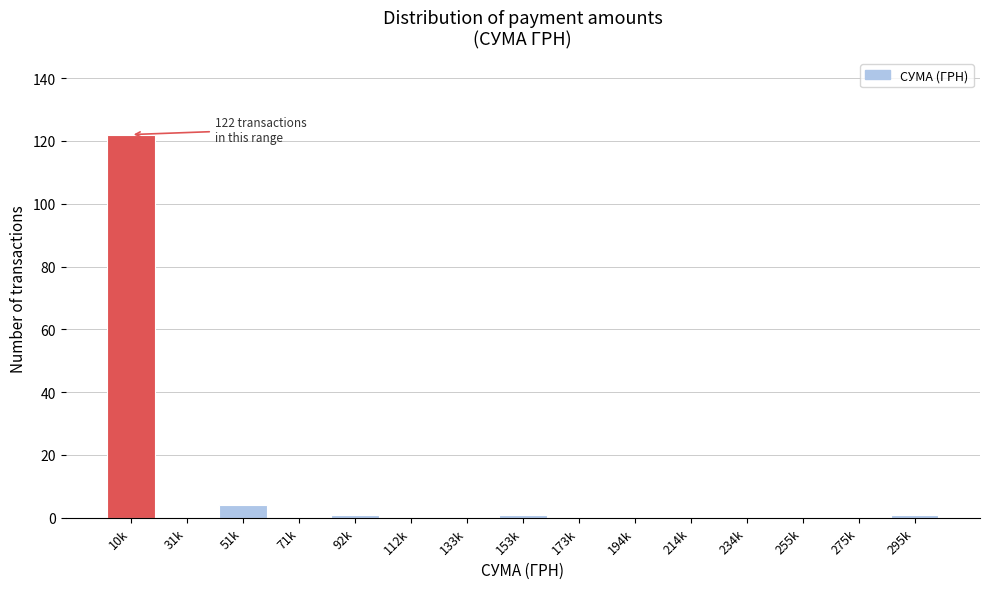

Reading left to right, list all the values displayed in this chart.

10k=122	31k=0	51k=4	71k=0	92k=1	112k=0	133k=0	153k=1	173k=0	194k=0	214k=0	234k=0	255k=0	275k=0	295k=1